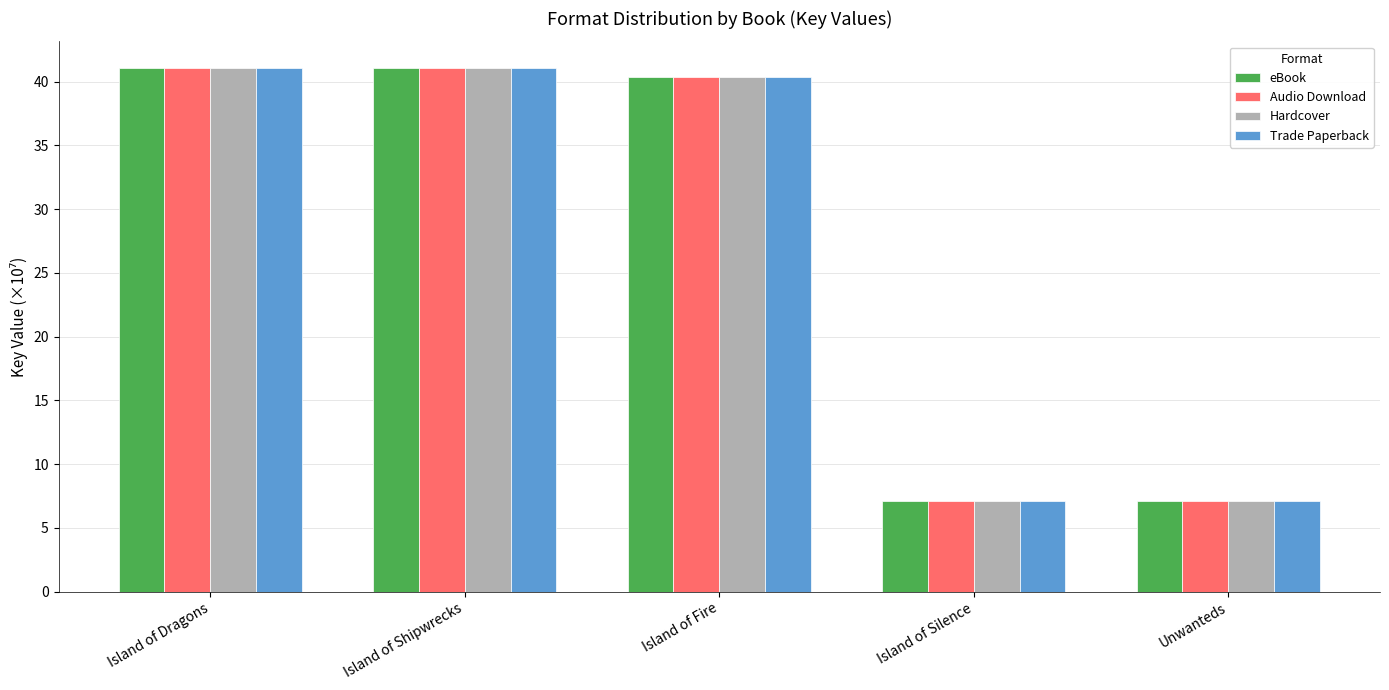

How many groups of bars are there?

5